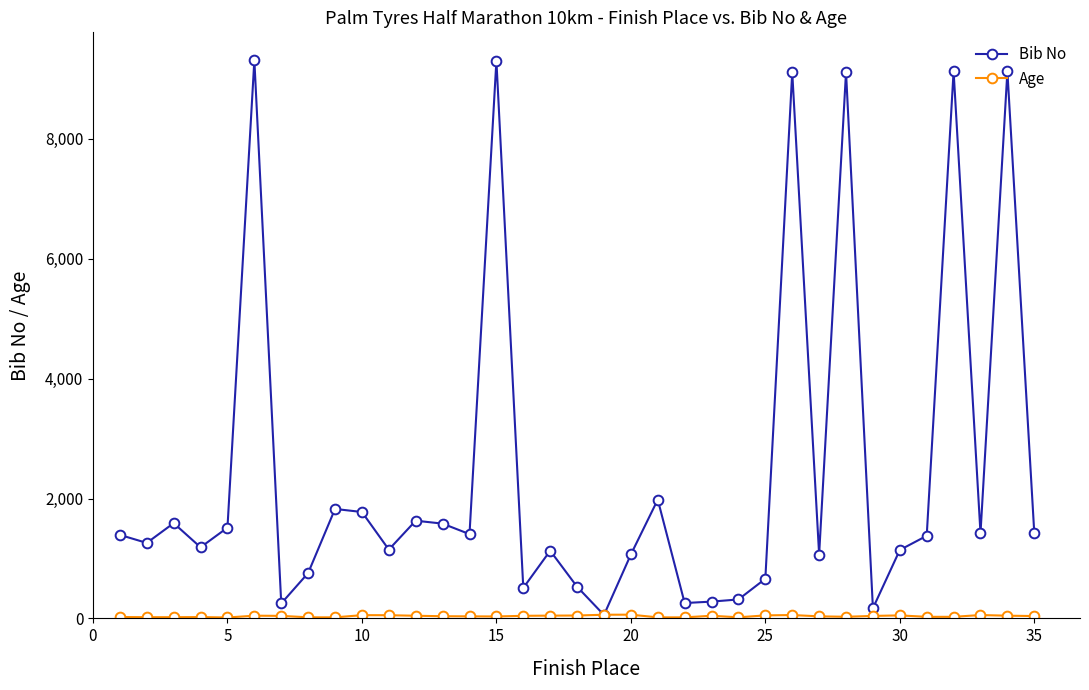

Which series has the largest range (max minus min)?

Bib No